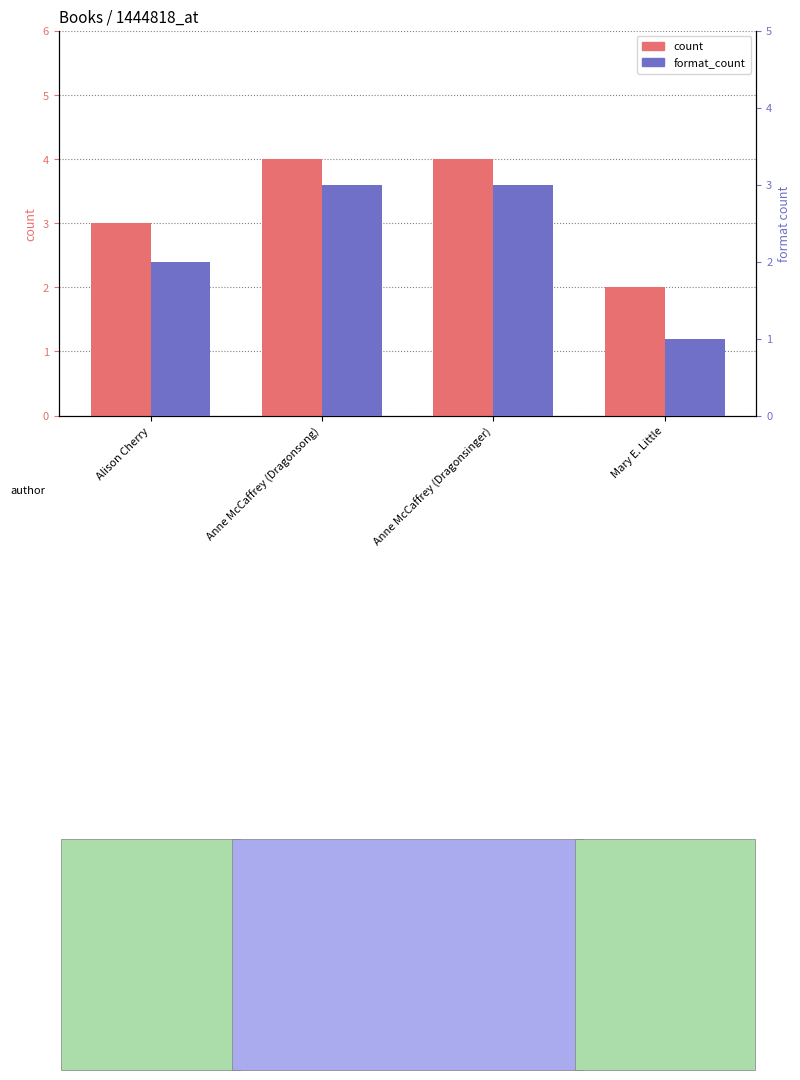

Are the bars horizontal?

No